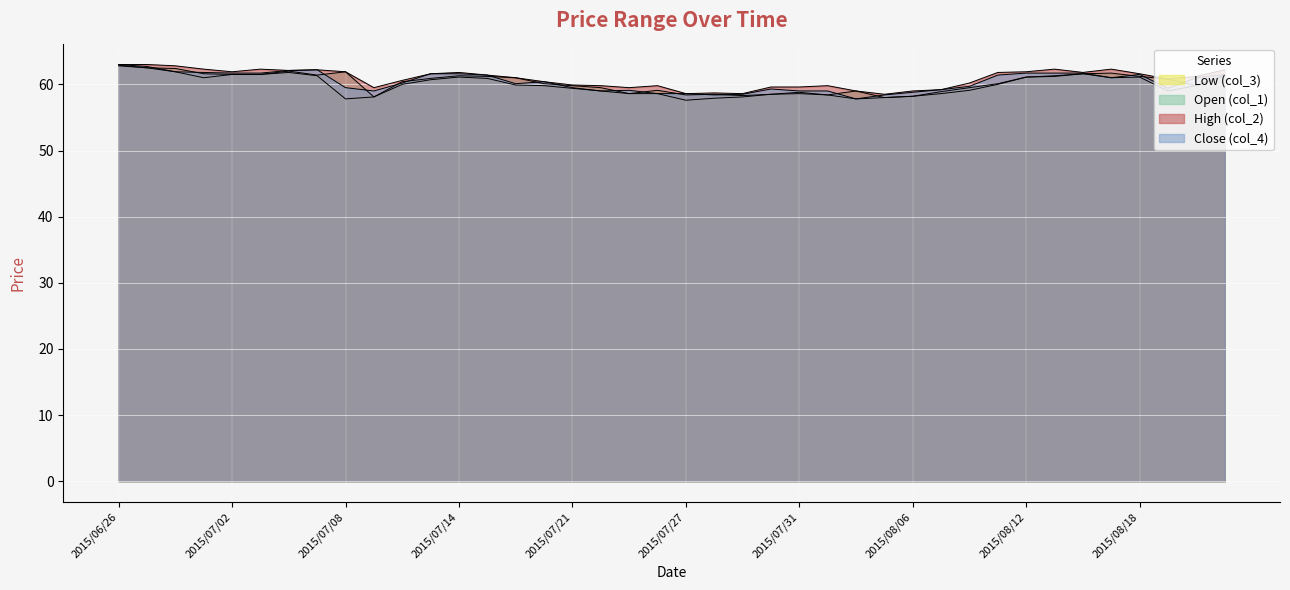

How many lines are shown in the chart?

4